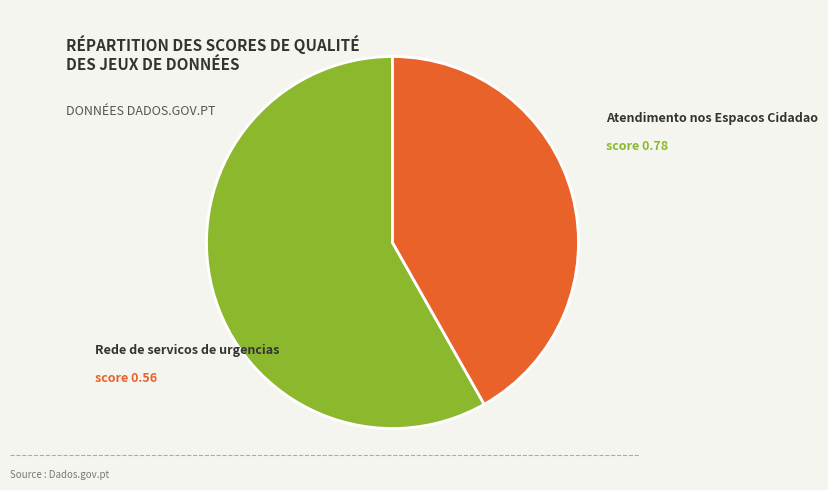

Which category has the smallest portion of the pie?

Rede de servicos de urgencias (UrgAt)